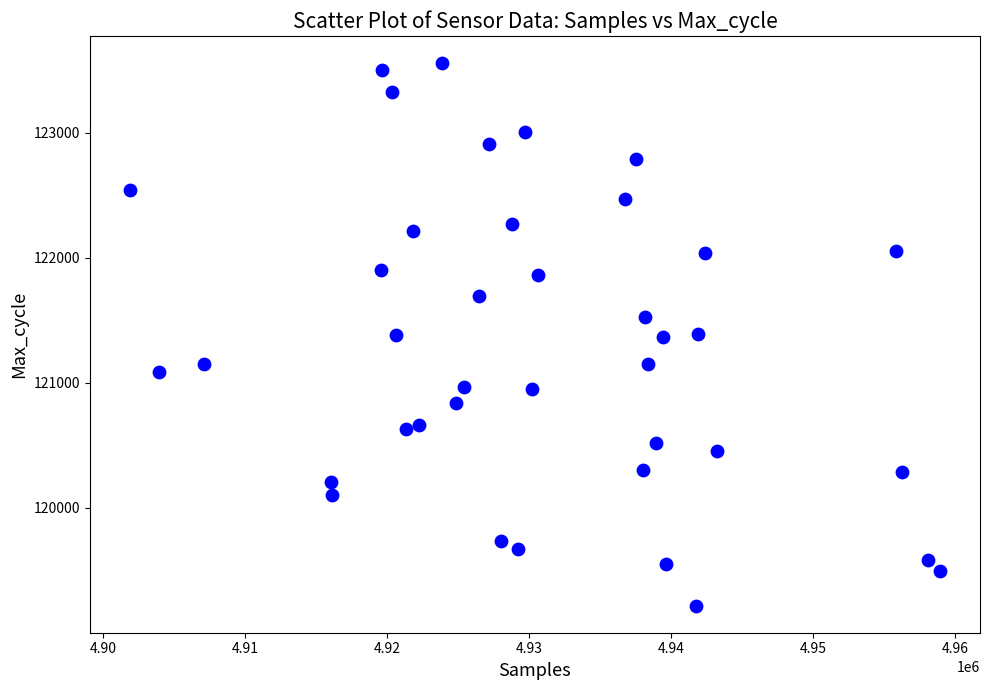

What is the range of X values (max minus min)?

56983